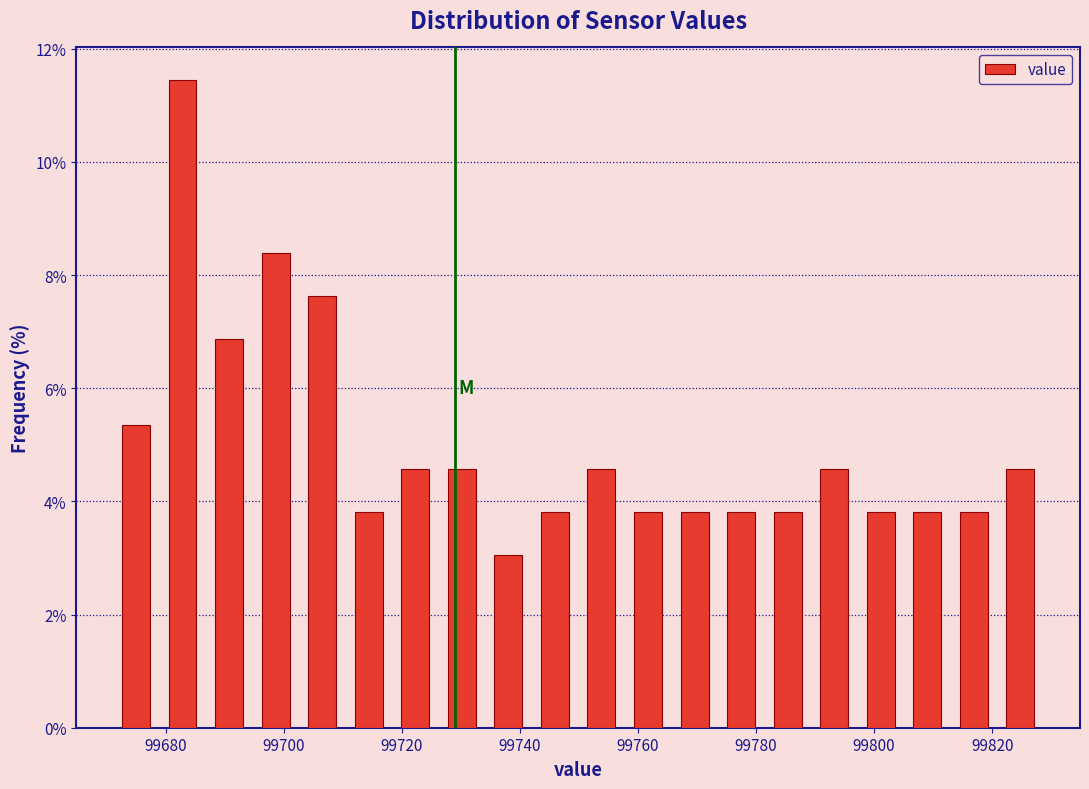

Read against the x-axis, roughly where is the centre of the tallest bar?

99682